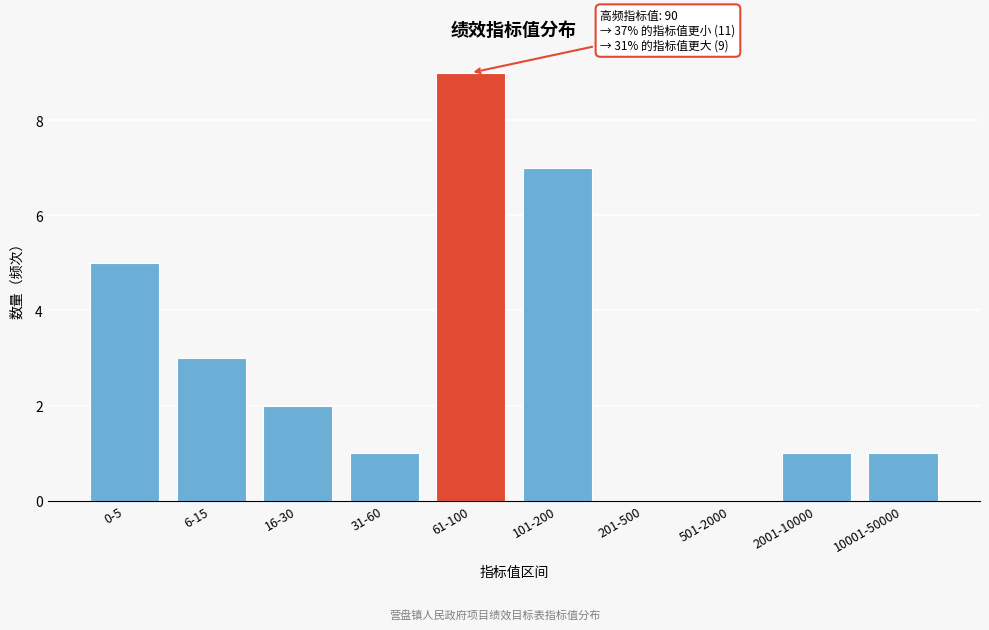

Reading left to right, what are all the values shown in this chart?

0-5=5	6-15=3	16-30=2	31-60=1	61-100=9	101-200=7	201-500=0	501-2000=0	2001-10000=1	10001-50000=1